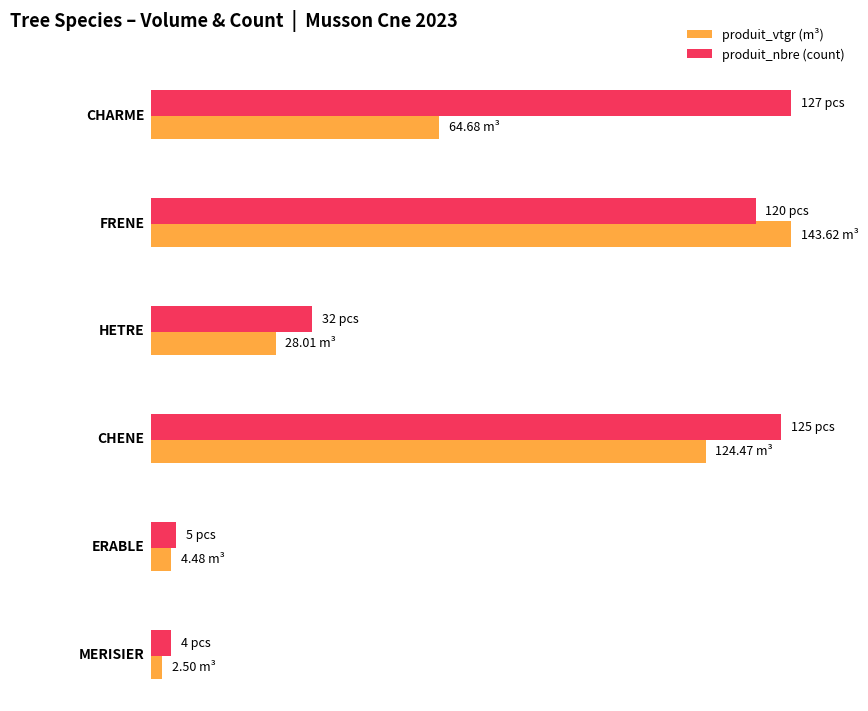

Is it true that produit_nbre equals 196.6 at CHENE?

False